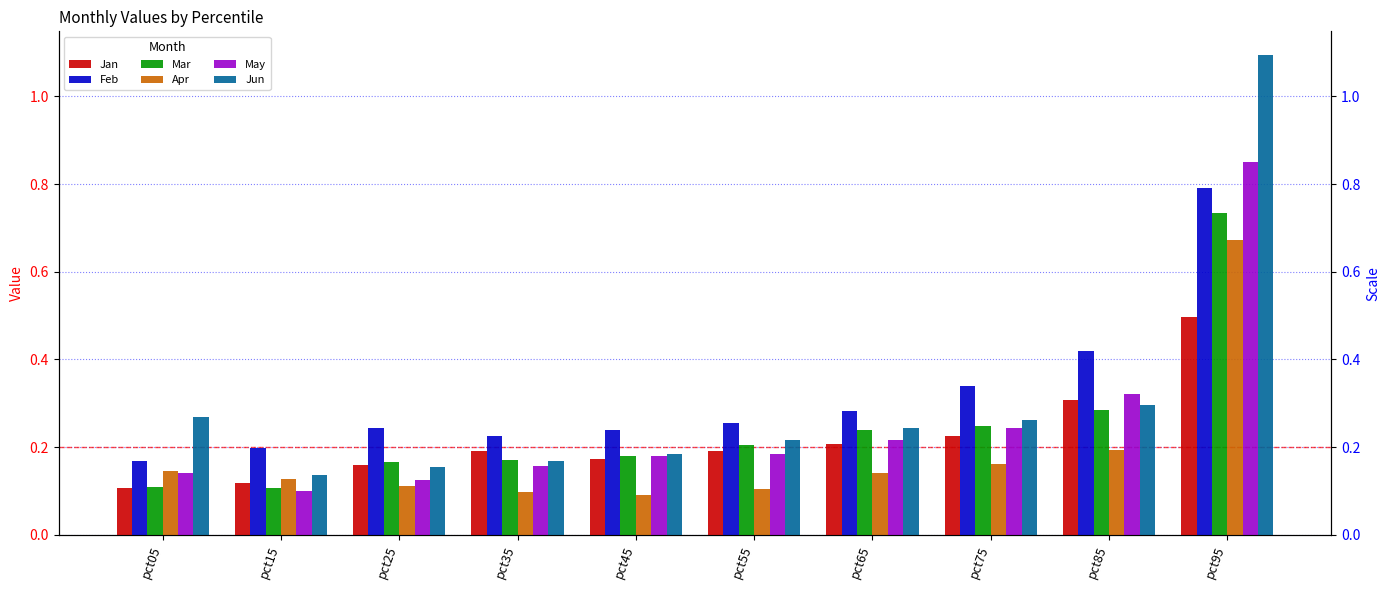

Is it true that Feb equals 0.0 at pct15?

False